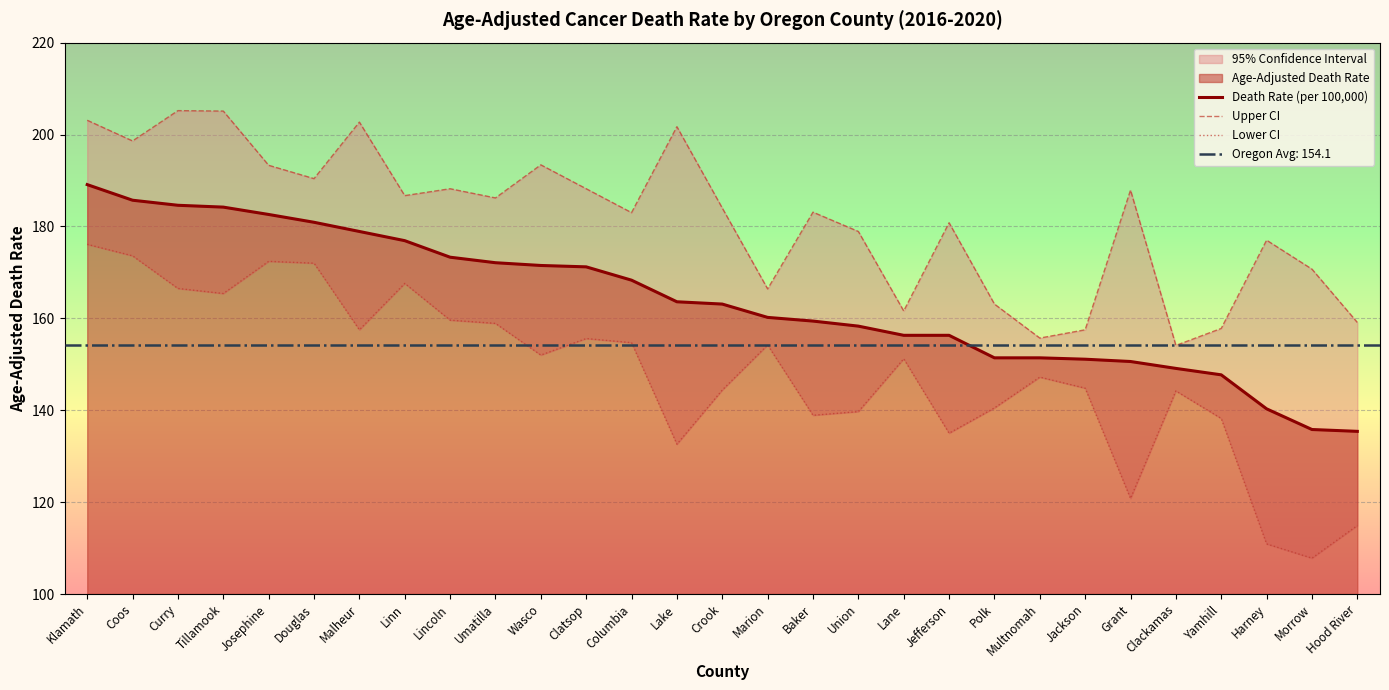

What is the label of the 1st point from the left?

Klamath